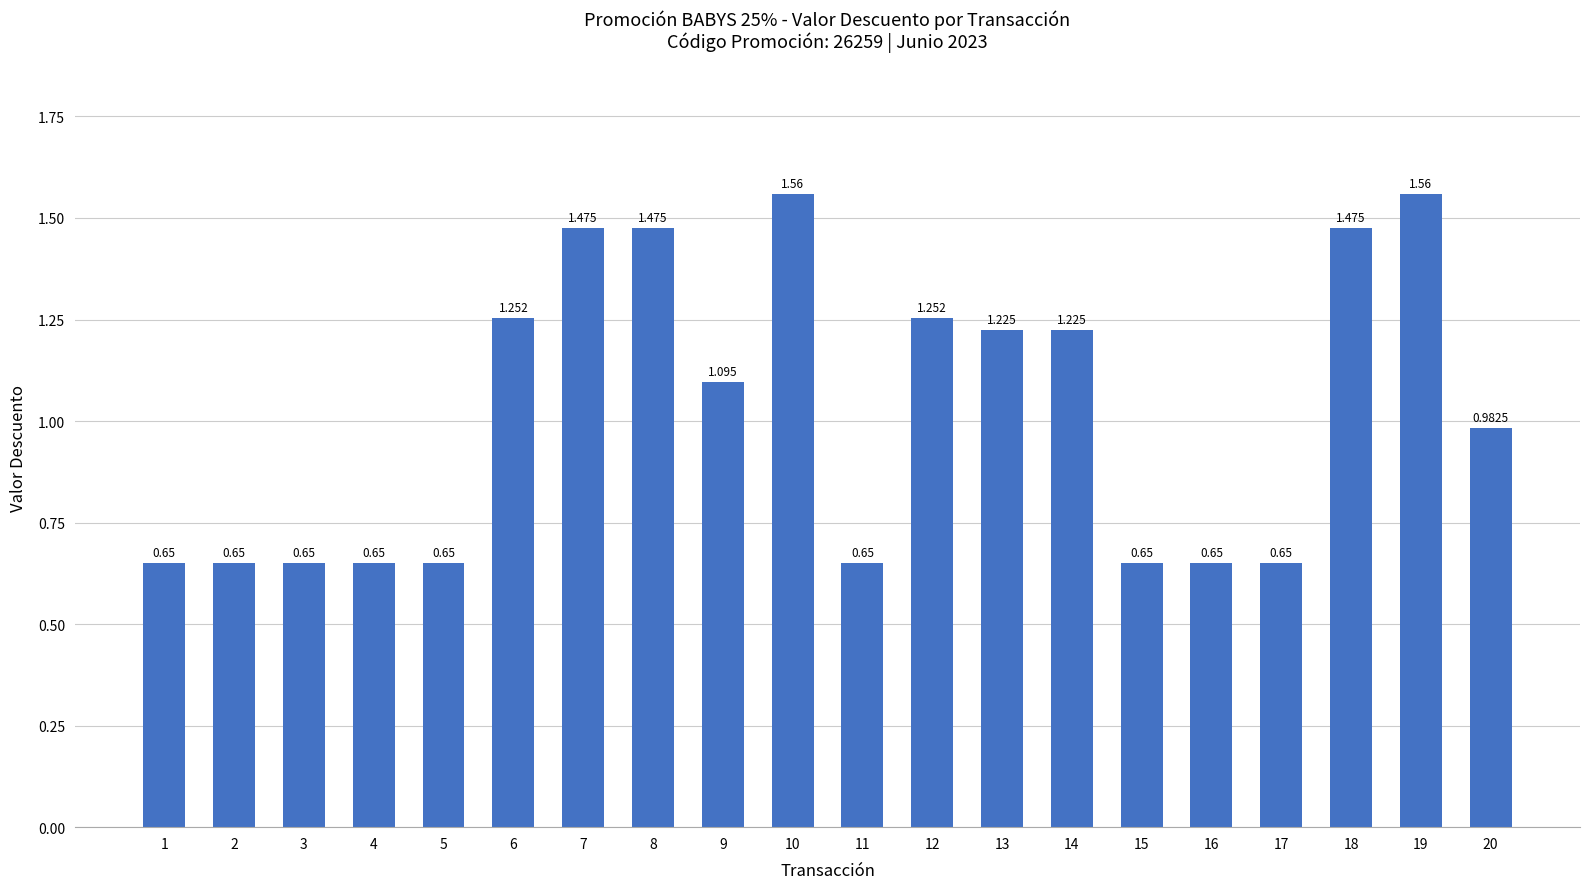

What is the value of the 4th bar from the left?

0.7